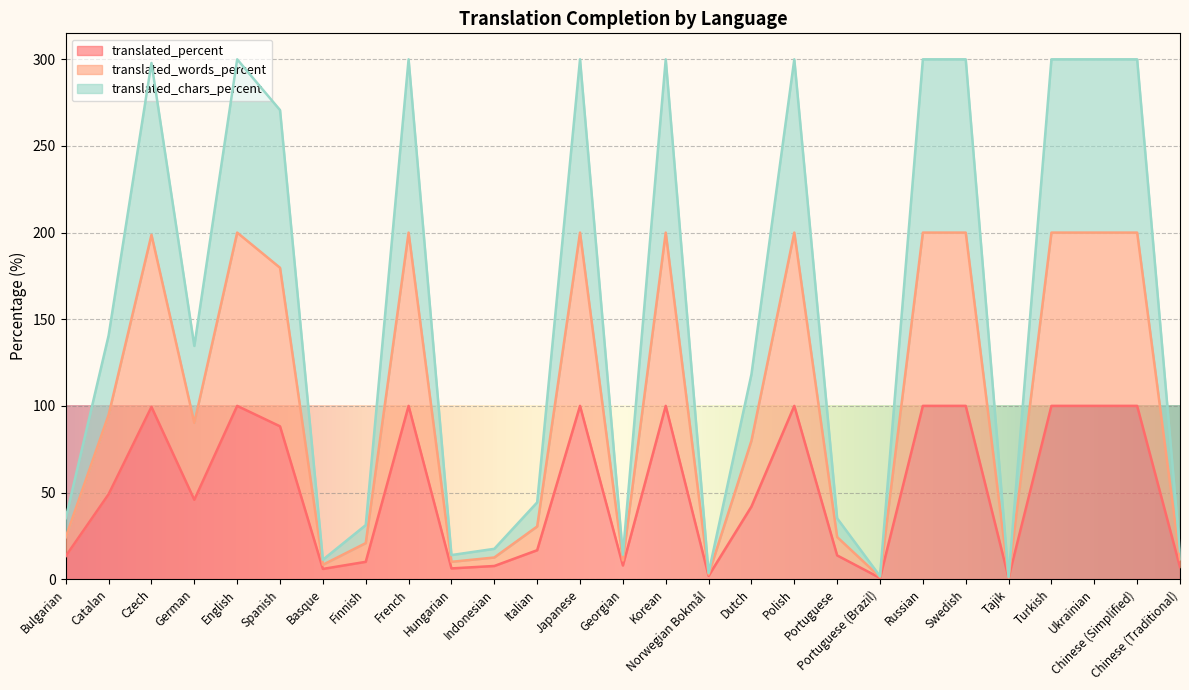

True or false: translated_words_percent has more than 1 points higher than both neighbors.

True